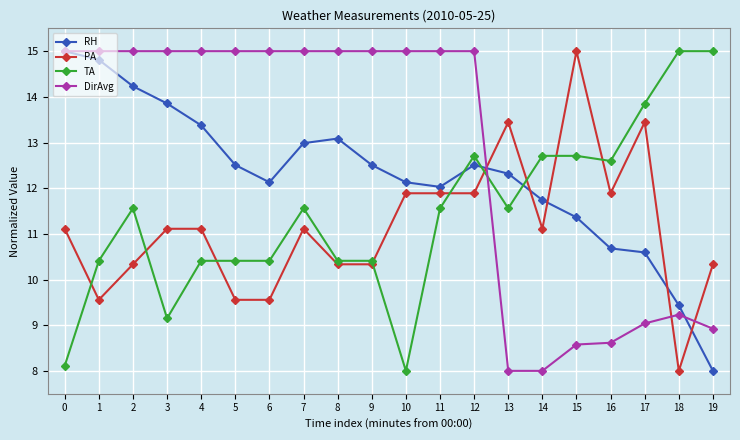

Reading left to right, extract all data points from this chart.

RH: 15.0	14.8	14.2	13.9	13.4	12.5	12.1	13.0	13.1	12.5	12.1	12.0	12.5	12.3	11.7	11.4	10.7	10.6	9.4	8.0
PA: 11.1	9.6	10.3	11.1	11.1	9.6	9.6	11.1	10.3	10.3	11.9	11.9	11.9	13.4	11.1	15.0	11.9	13.4	8.0	10.3
TA: 8.1	10.4	11.6	9.1	10.4	10.4	10.4	11.6	10.4	10.4	8.0	11.6	12.7	11.6	12.7	12.7	12.6	13.9	15.0	15.0
DirAvg: 15.0	15.0	15.0	15.0	15.0	15.0	15.0	15.0	15.0	15.0	15.0	15.0	15.0	8.0	8.0	8.6	8.6	9.0	9.2	8.9